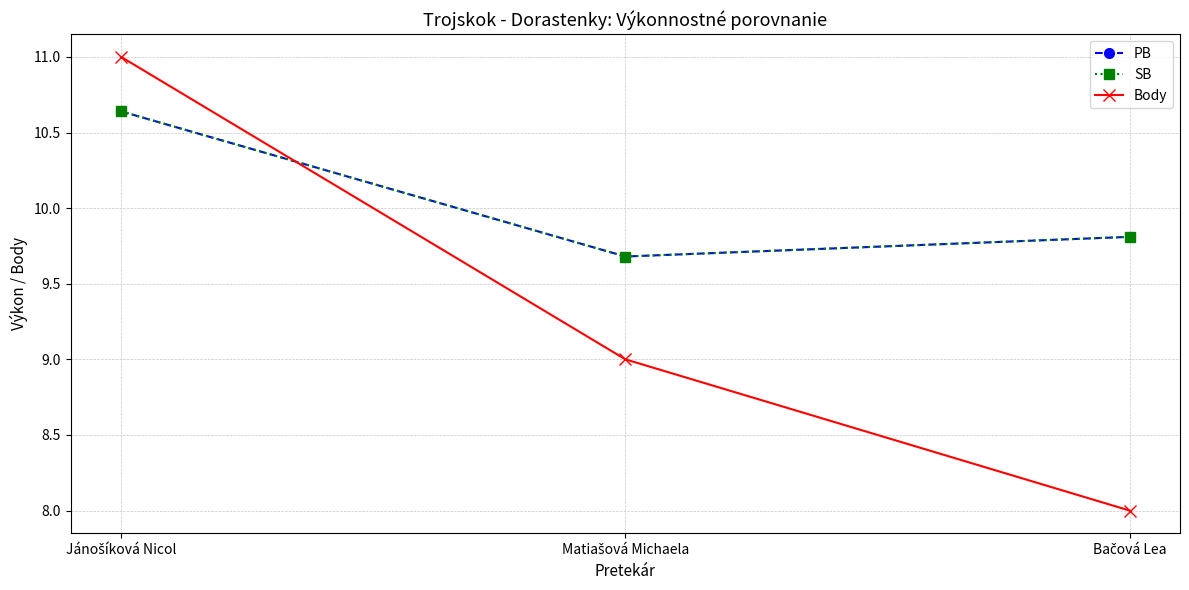

Does the chart have visible grid lines?

Yes